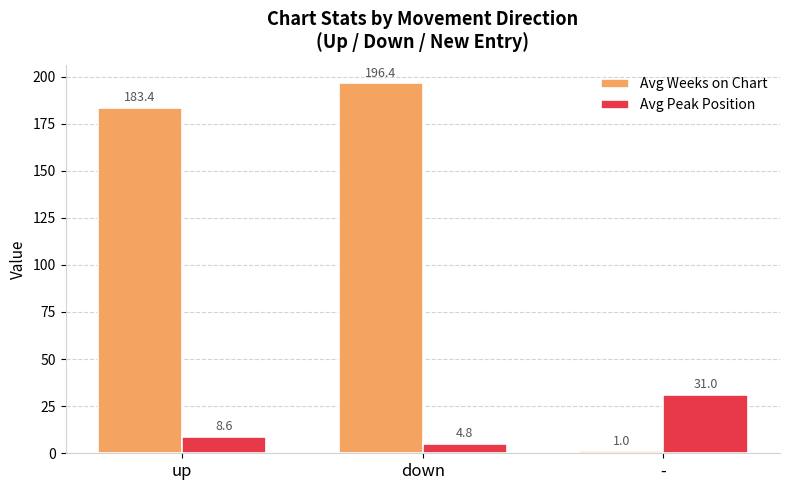

List the labels in order of Avg Weeks on Chart value, largest first.

down, up, -